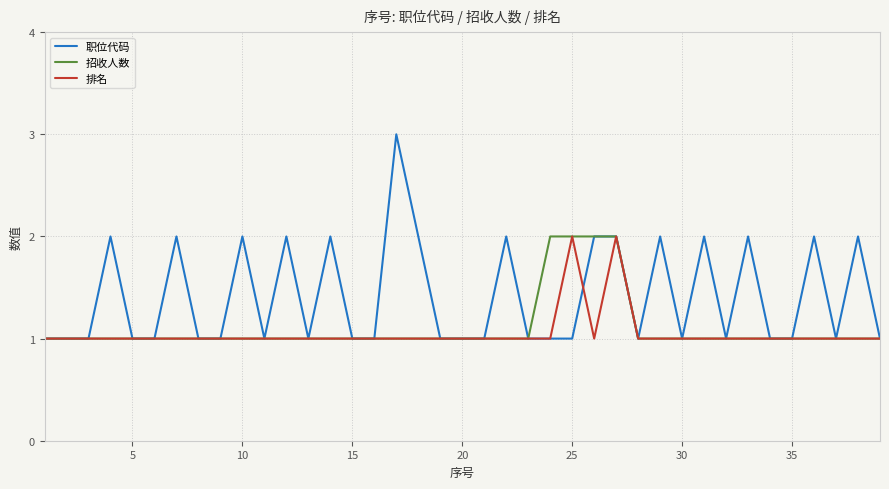

What is the smallest value displayed?

1